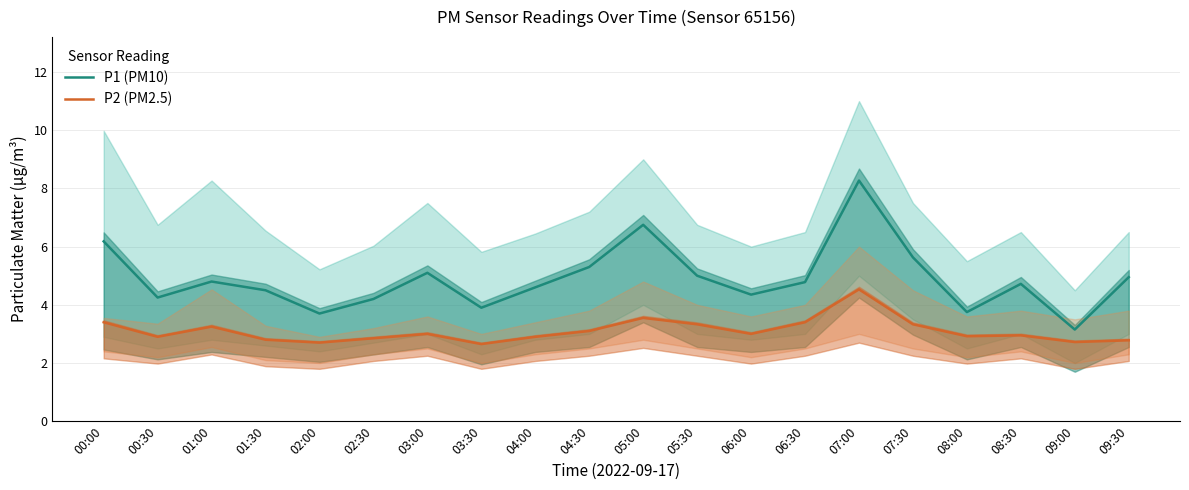

The value of P2 (PM2.5) at 02:00 is 1.3. True or false?

False